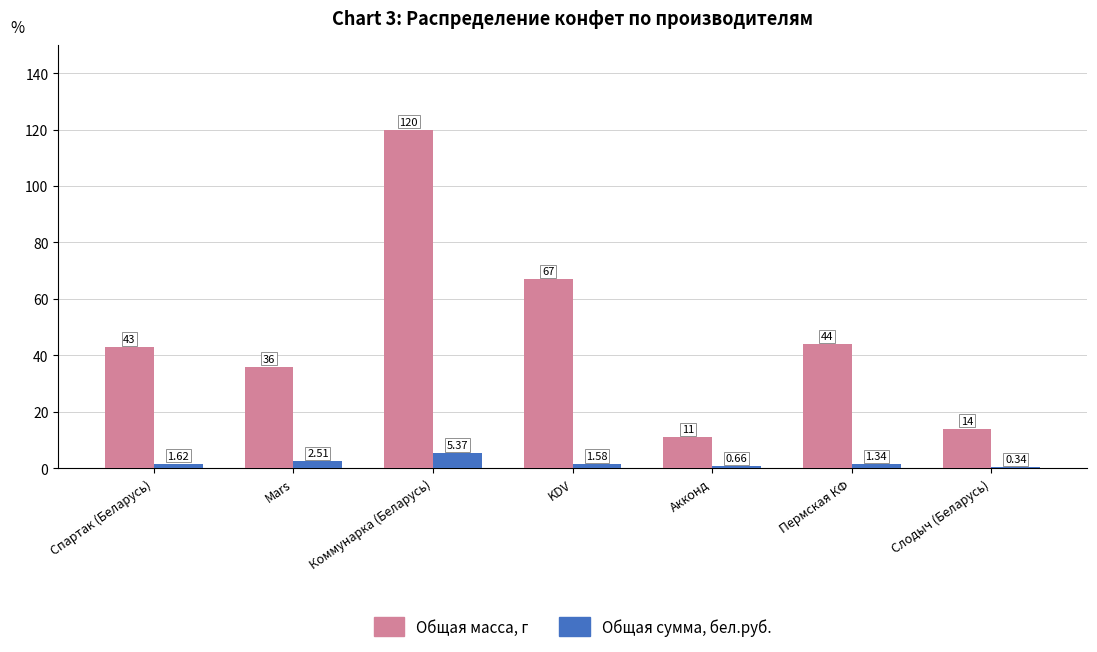

How many distinct data groups are displayed?

2